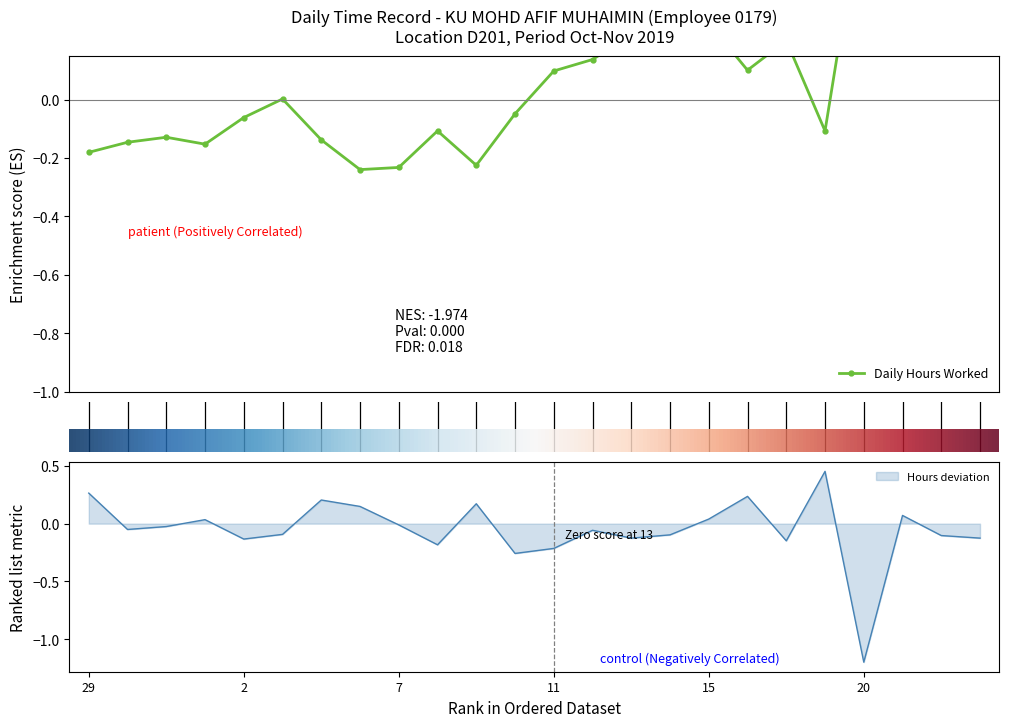

How many data points does each series have?

24